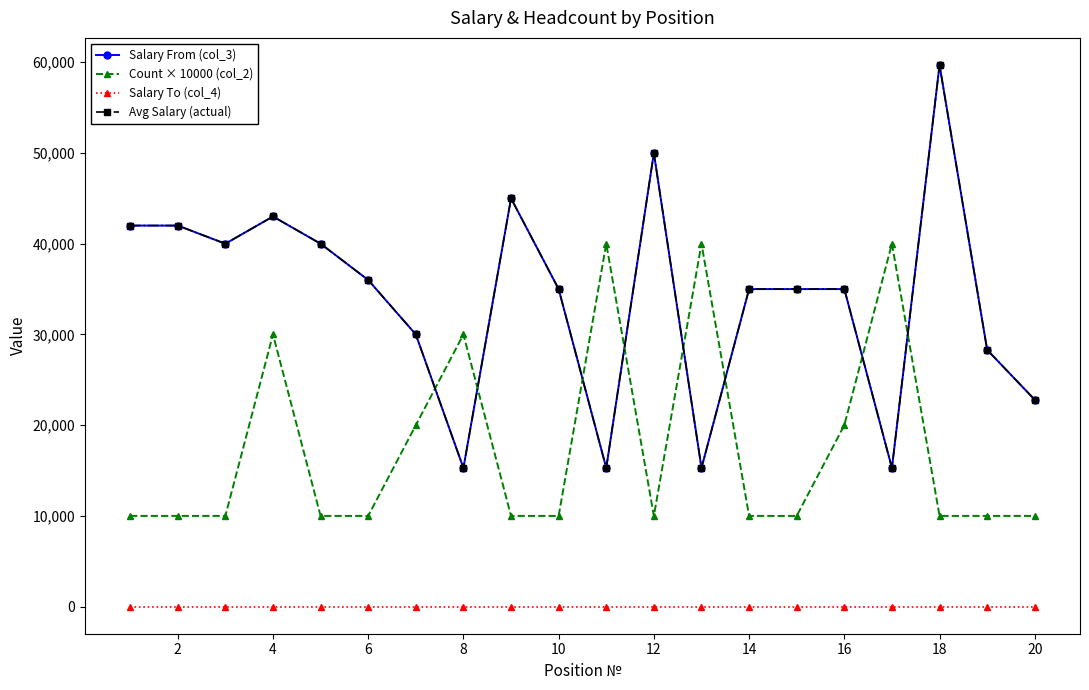

Reading right to left, list all the values displayed in this chart.

Salary From (col_3): 22800	28300	59700	15279	35000	35000	35000	15279	50000	15279	35000	45000	15279	30000	36000	40000	43000	40000	42000	42000
Count × 10000 (col_2): 10000	10000	10000	40000	20000	10000	10000	40000	10000	40000	10000	10000	30000	20000	10000	10000	30000	10000	10000	10000
Salary To (col_4): 0	0	0	0	0	0	0	0	0	0	0	0	0	0	0	0	0	0	0	0
Avg Salary (actual): 22800	28300	59700	15279	35000	35000	35000	15279	50000	15279	35000	45000	15279	30000	36000	40000	43000	40000	42000	42000